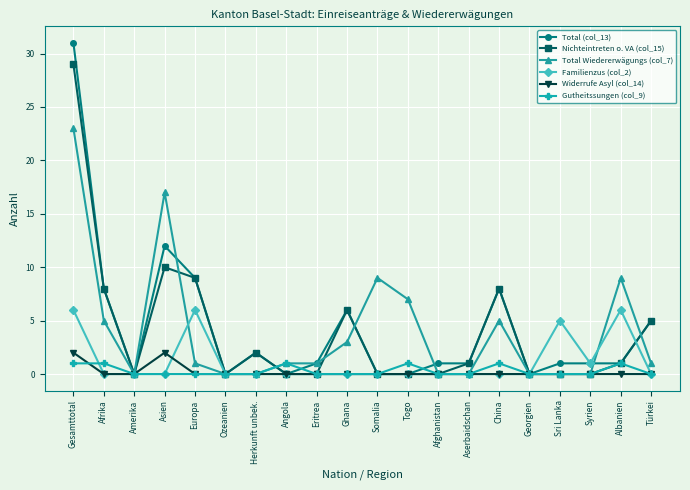

Does the chart display data point markers on the line(s)?

Yes